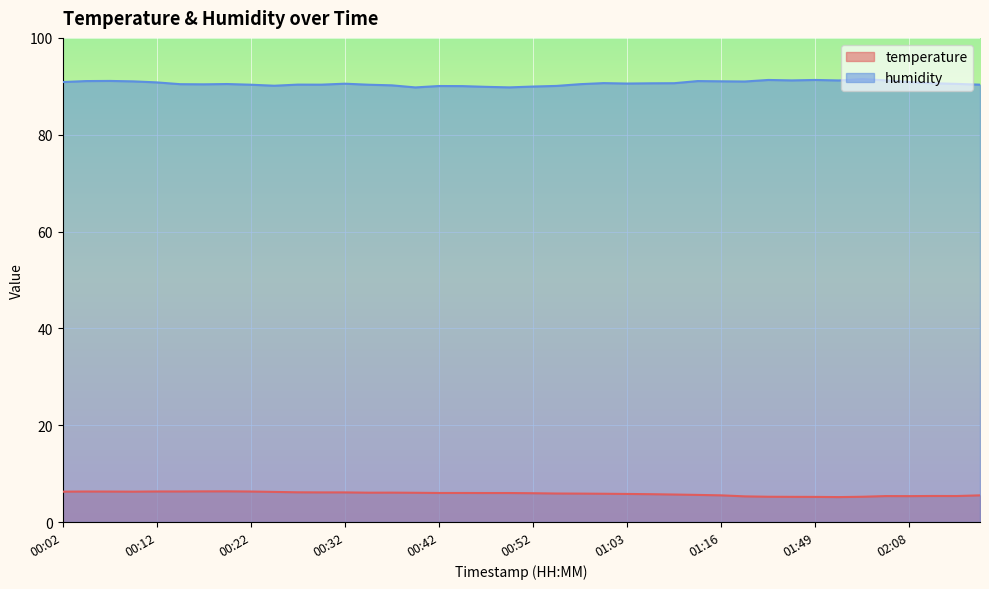

The value of temperature at 00:09 is 8.9. True or false?

False